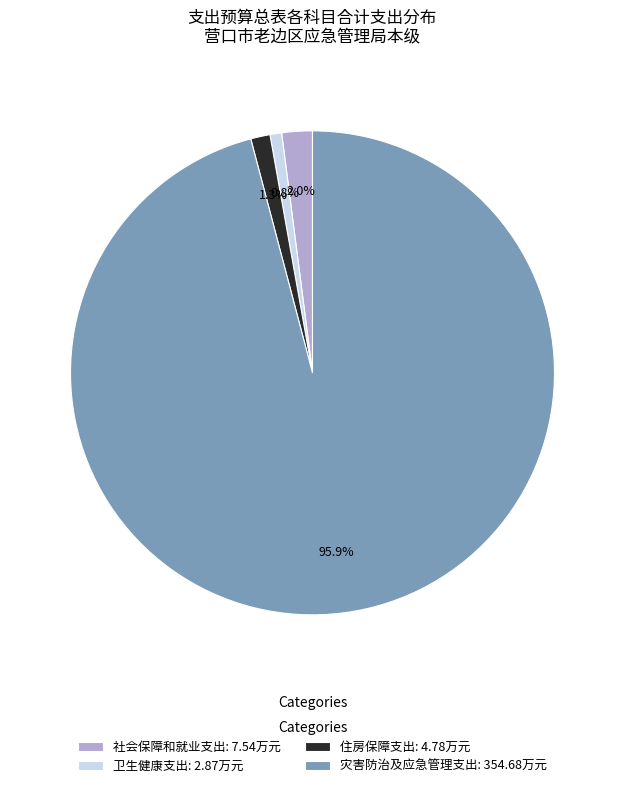

Is there a majority slice in this chart?

Yes